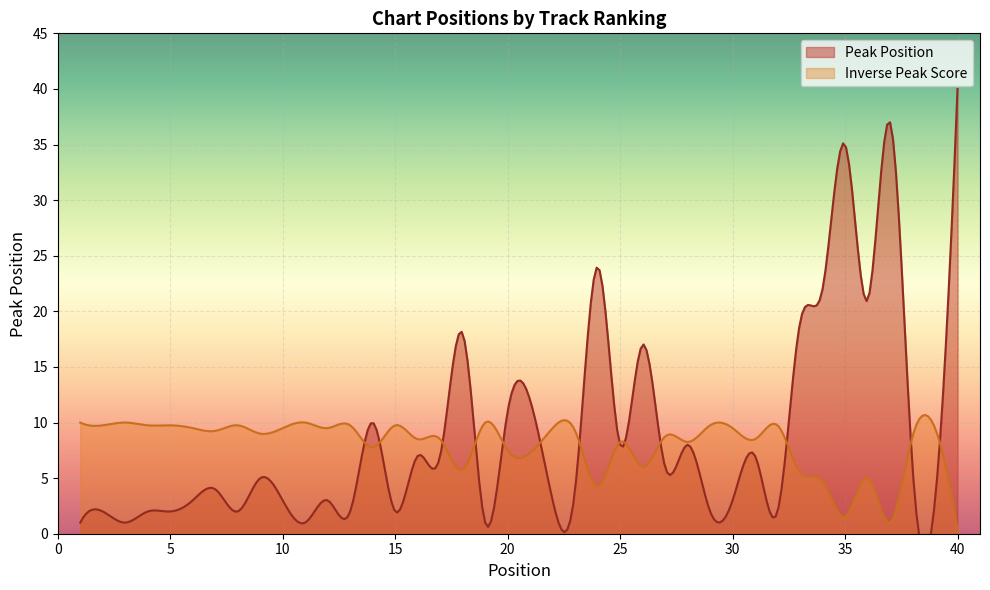

True or false: Weeks on Chart and Peak Position intersect in this chart.

False